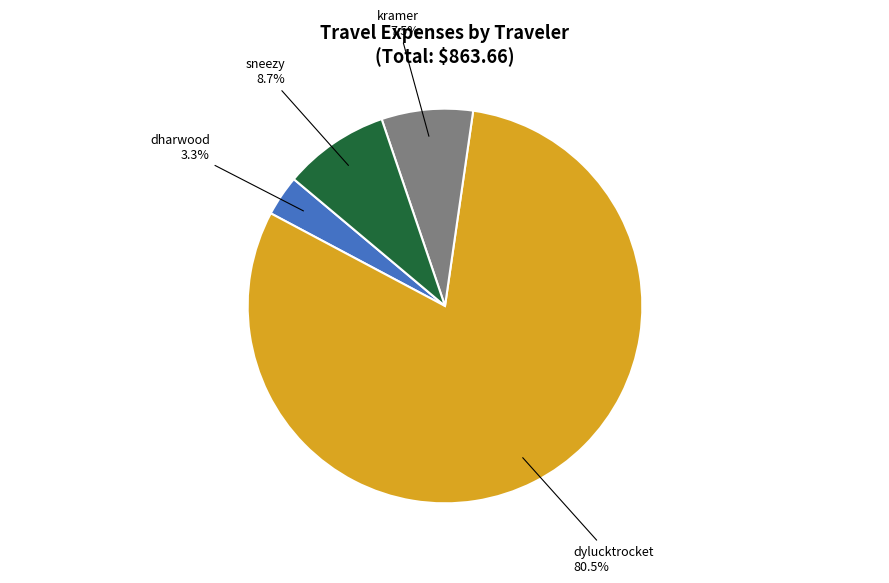

What is the smallest slice in the pie chart?

dharwood